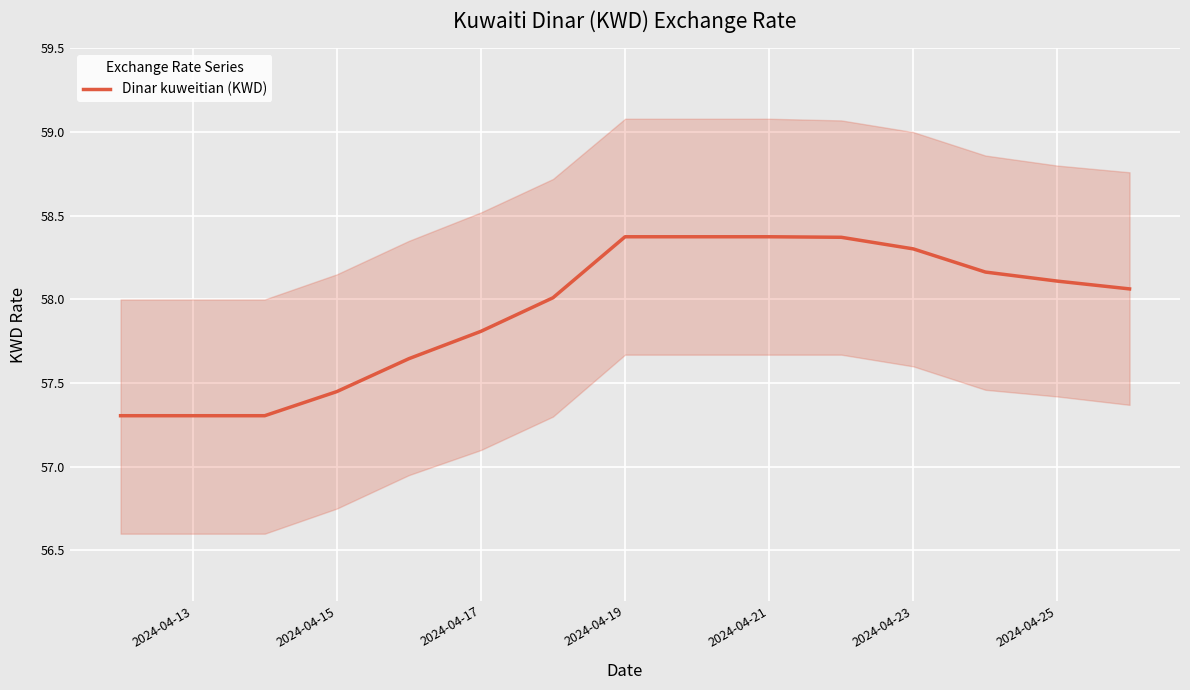

The Dinar kuweitian (KWD) series shows 77.4 at 2024-04-23. True or false?

False